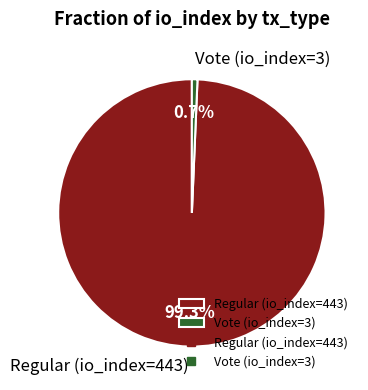

Which category accounts for the majority?

Regular (io_index=443)